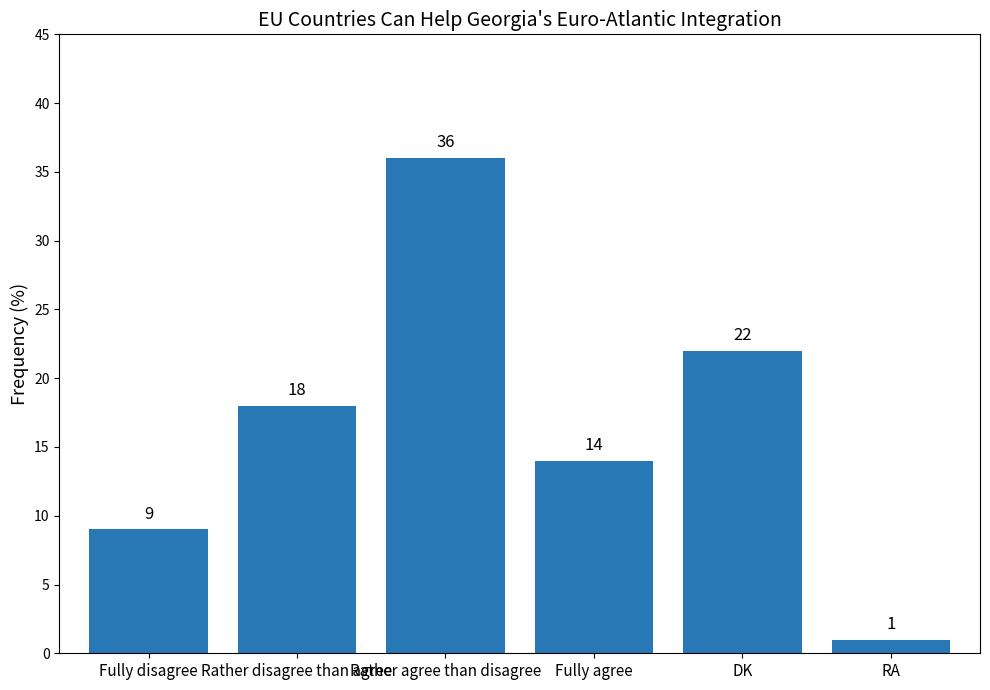

What is the greatest value displayed?

36